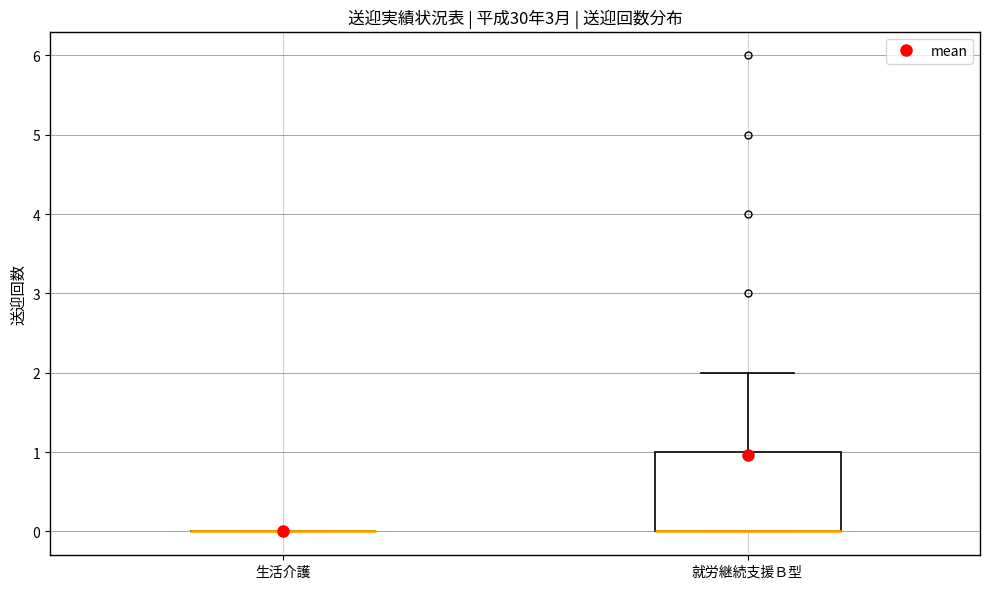

Reading left to right, transcribe this box plot: for each box, give where its median line is, the range the box spans, and where its two whiskers end, as read against the y-axis. The values are not printed on the chart, so give them approximately, as read against the axis.

生活介護: box collapsed to a line at 0, whiskers 0 to 0
就労継続支援Ｂ型: median 0 (drawn on the box's lower edge), box 0 to 1, whiskers 0 to 2